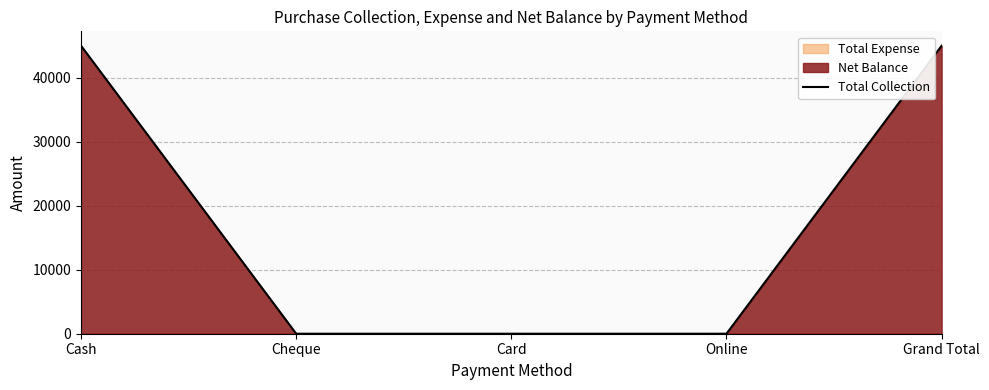

Which label corresponds to the smallest value in the chart?

Cheque